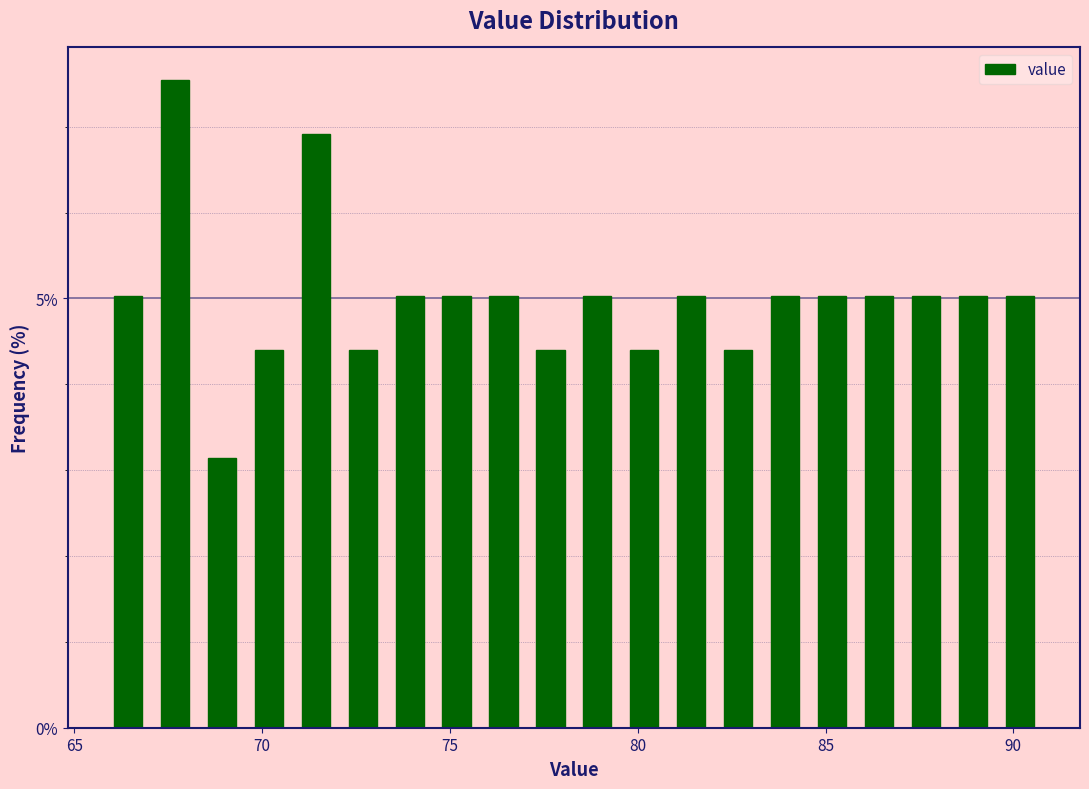

Read against the x-axis, roughly where is the centre of the tallest bar?

67.5